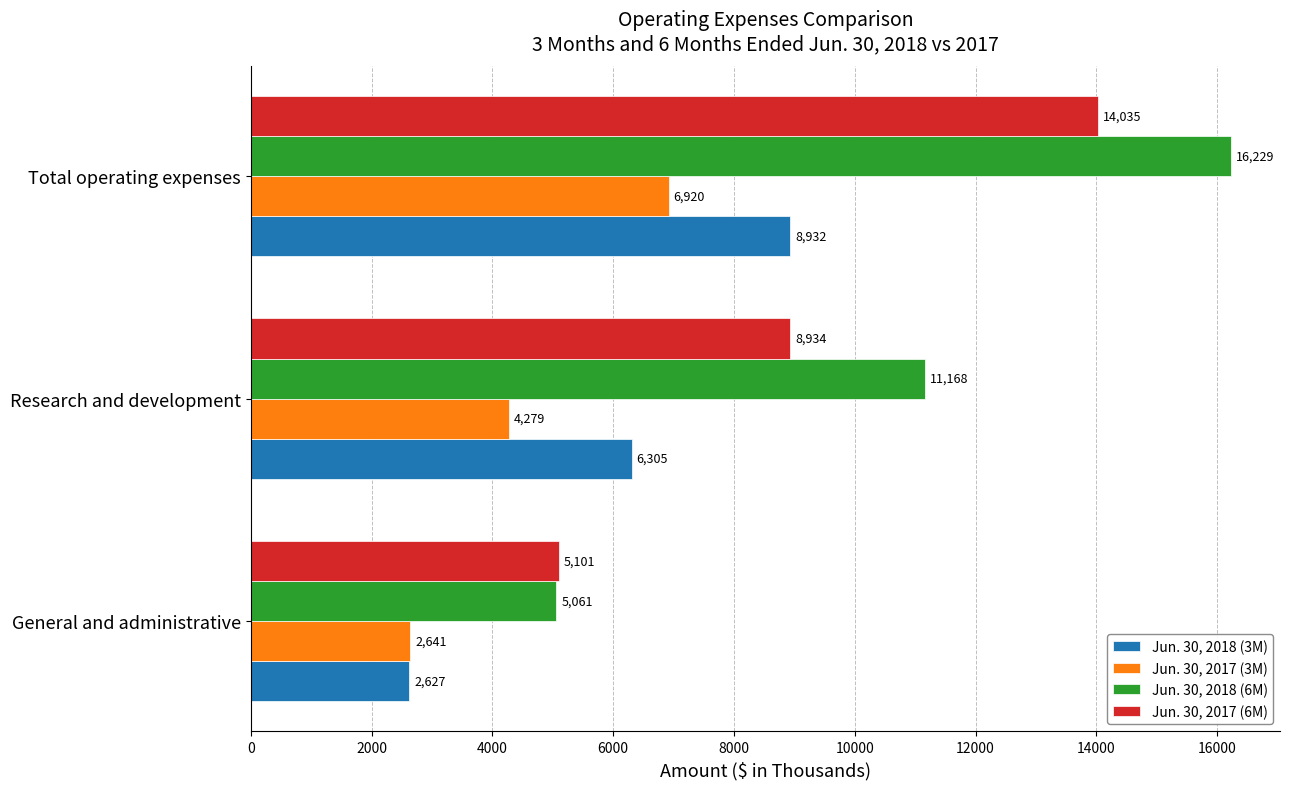

True or false: Jun. 30, 2018 (6M) has a value of 6589 at General and administrative.

False